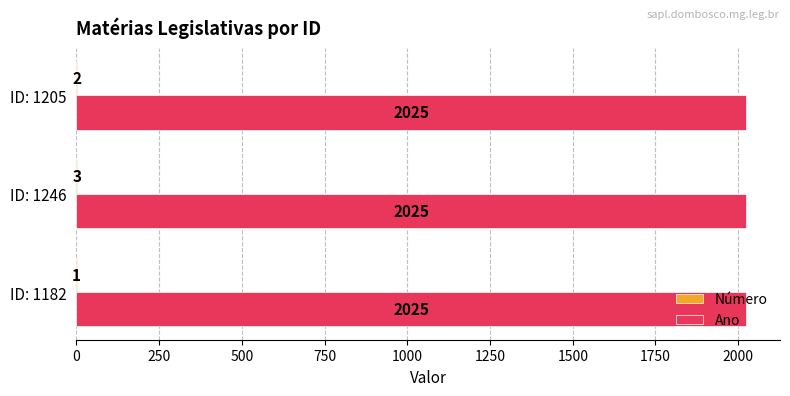

What value does the Ano series have at ID: 1205?

2025